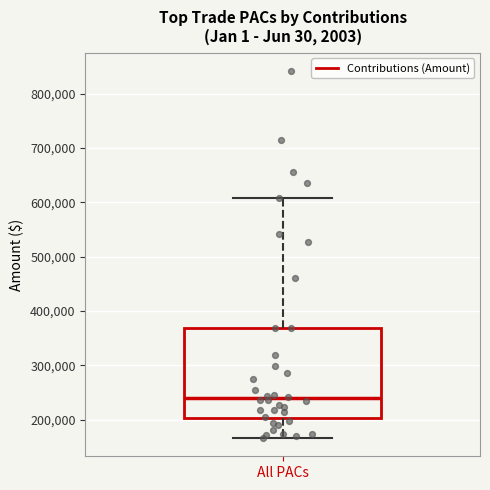

Transcribe this box plot: give where the median line is, the range the box spans, and where the two whiskers end, as read against the y-axis. The values are not printed on the chart, so give them approximately, as read against the axis.

median 240000, box 200000 to 370000, whiskers 170000 to 610000